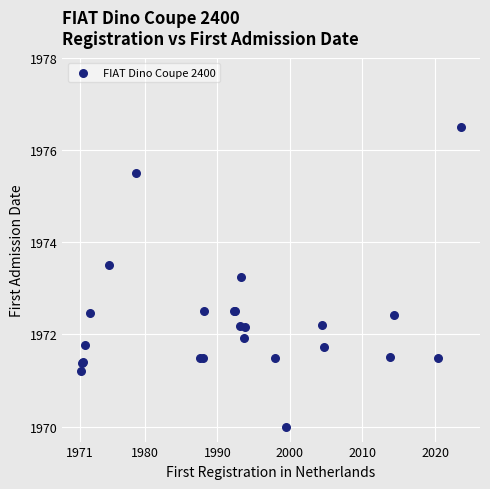

What Y value in the scatter plot is closest to 1973?

1973.2